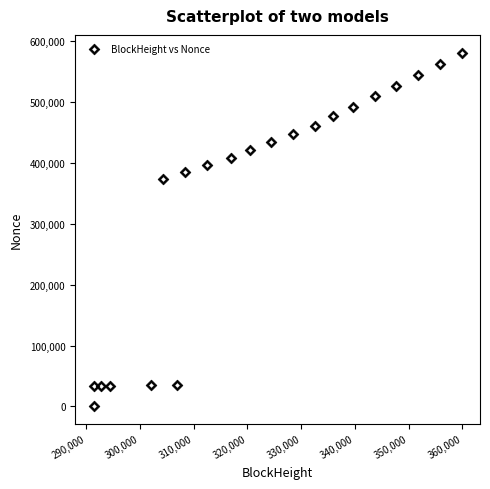

What is the range of Y values (max minus min)?

581252